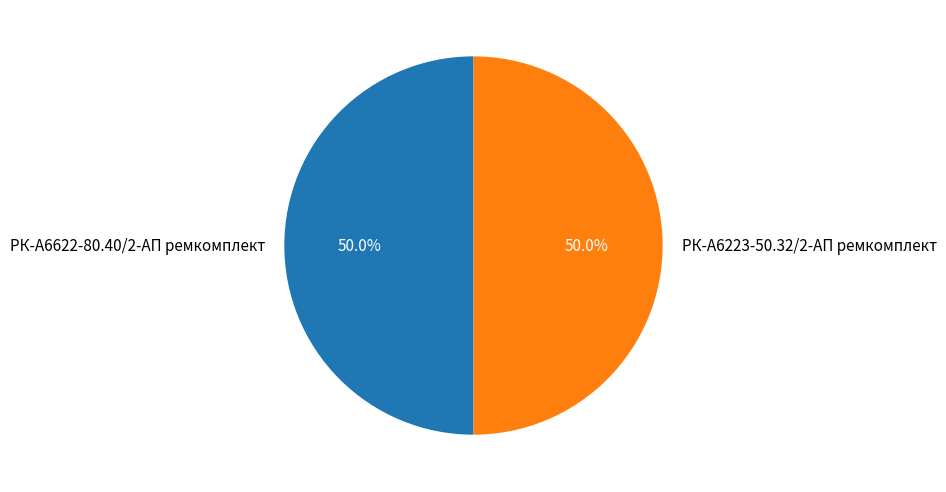

Count the number of slices in the pie.

2